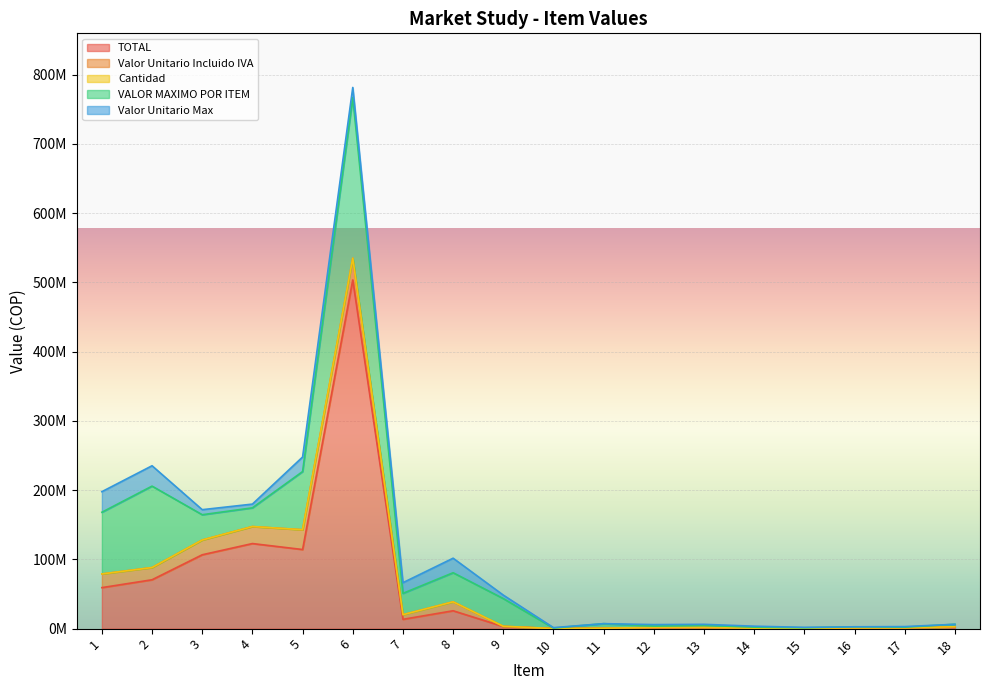

What is the sum of all Valor Unitario Max values?

155851970